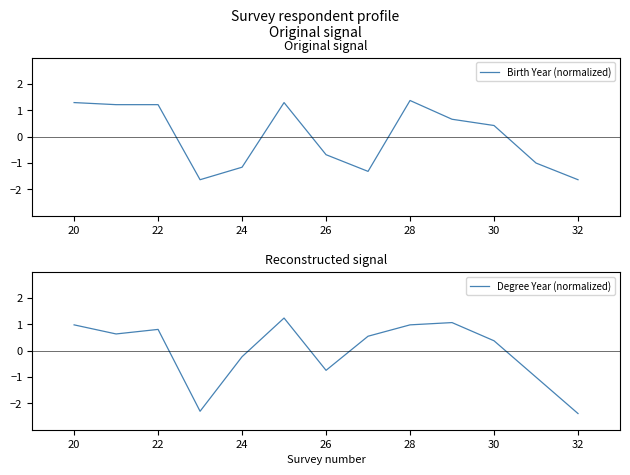

True or false: Birth Year (normalized) and Degree Year (normalized) cross at least once.

True